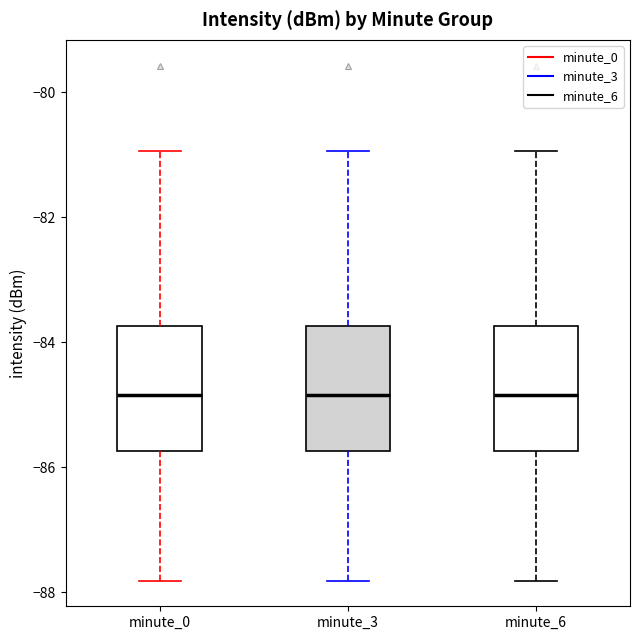

Reading left to right, read every box against the y-axis: the position of its median line, the range the box covers, and the ends of its whiskers. The values are not printed on the chart, so give them approximately, as read against the axis.

minute_0: median -84.8, box -85.8 to -83.8, whiskers -87.8 to -81.0
minute_3: median -84.8, box -85.8 to -83.8, whiskers -87.8 to -81.0
minute_6: median -84.8, box -85.8 to -83.8, whiskers -87.8 to -81.0